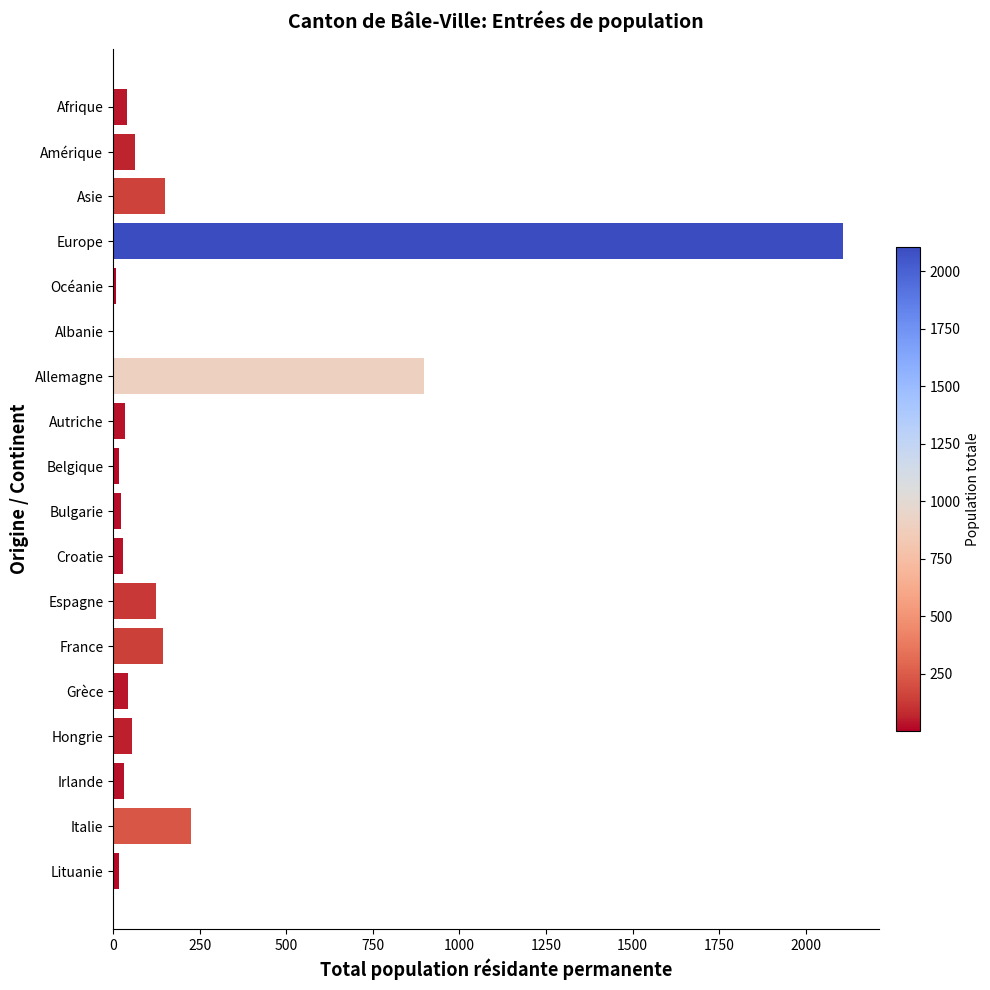

What is the sum of all values?

4009